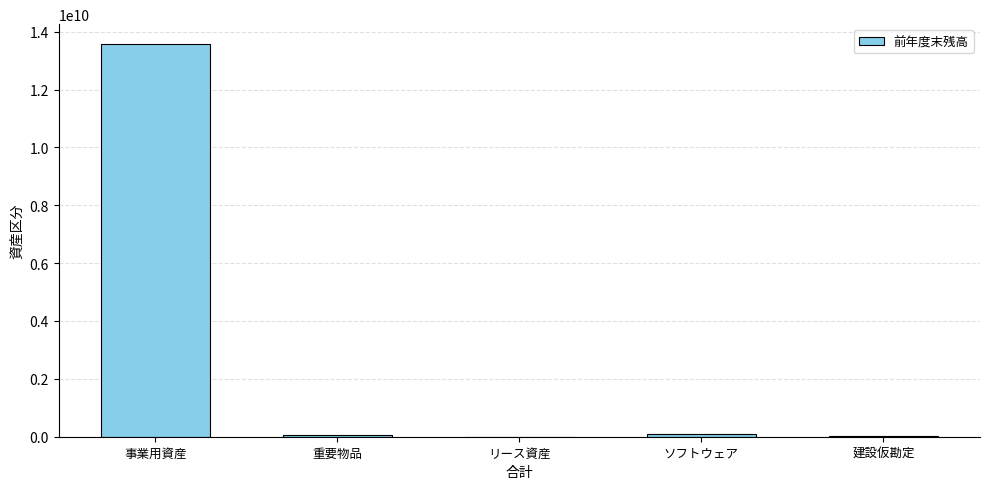

What is the difference between the values at ソフトウェア and 重要物品?

45482099